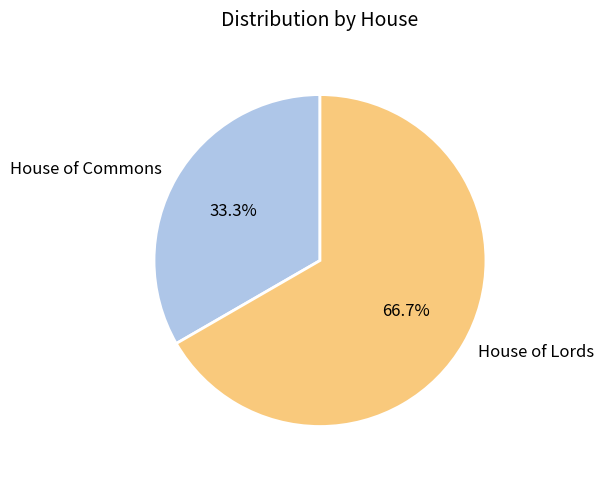

True or false: House of Lords accounts for 67% of the total.

True